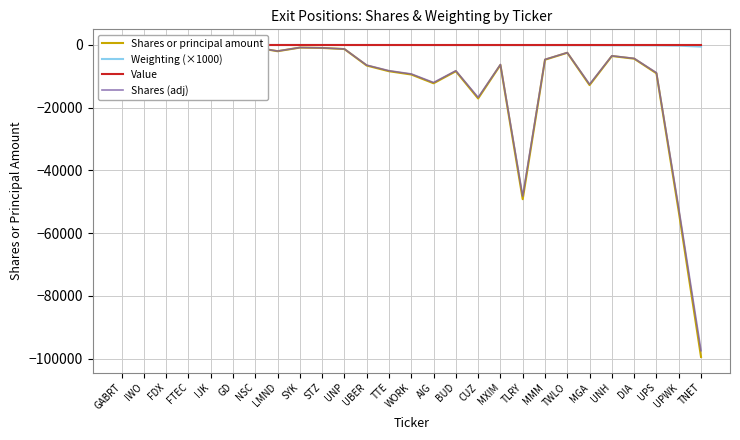

What position from the right is TLRY?

9